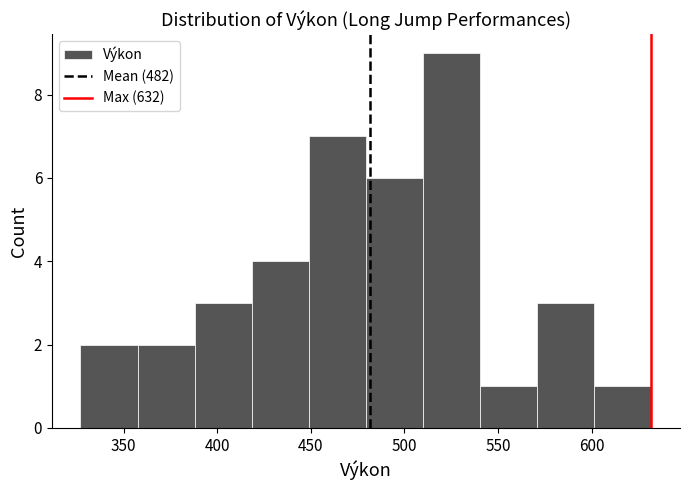

Over which range of the x-axis is the bar tallest?

510.0 to 540.5